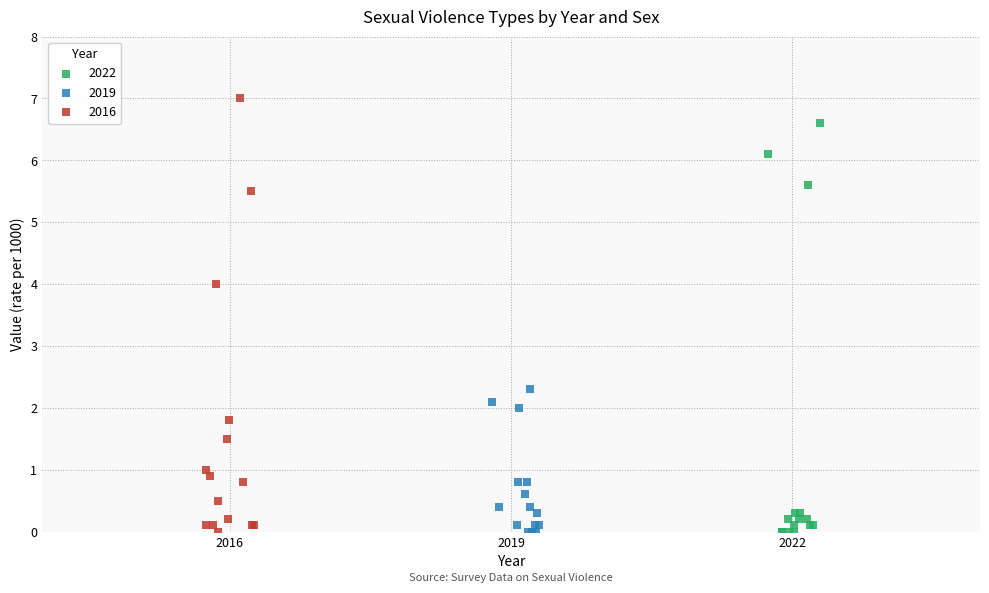

Which series has the widest spread of Y values?

2016